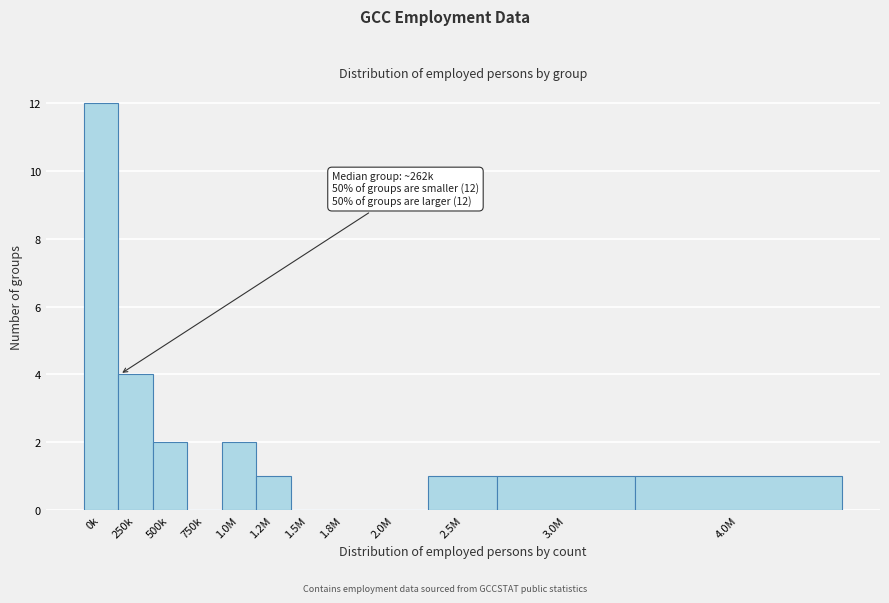

Reading left to right, transcribe all the data shown in this chart.

0k=12	250k=4	500k=2	750k=0	1.0M=2	1.2M=1	1.5M=0	1.8M=0	2.0M=0	2.5M=1	3.0M=1	4.0M=1